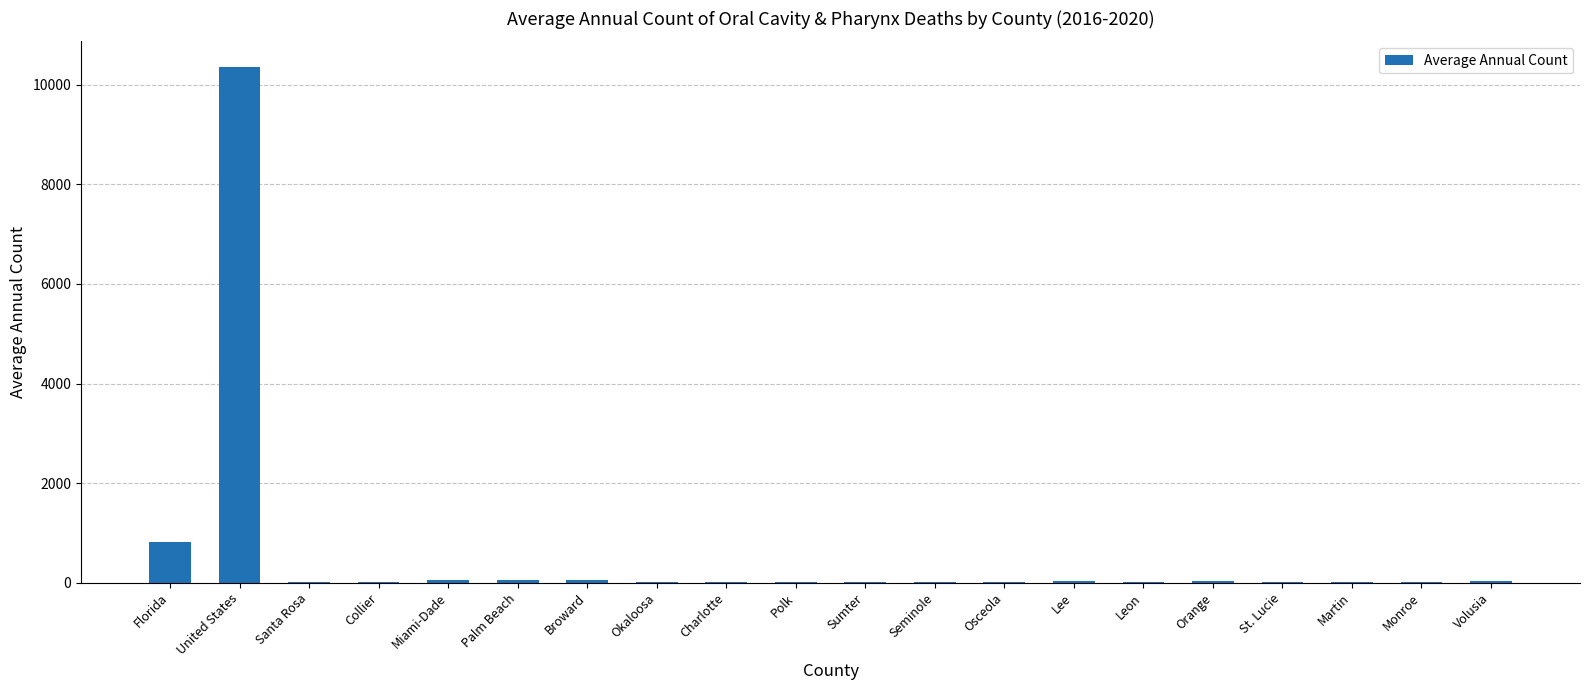

The chart shows a value of 15 at Collier. True or false?

True